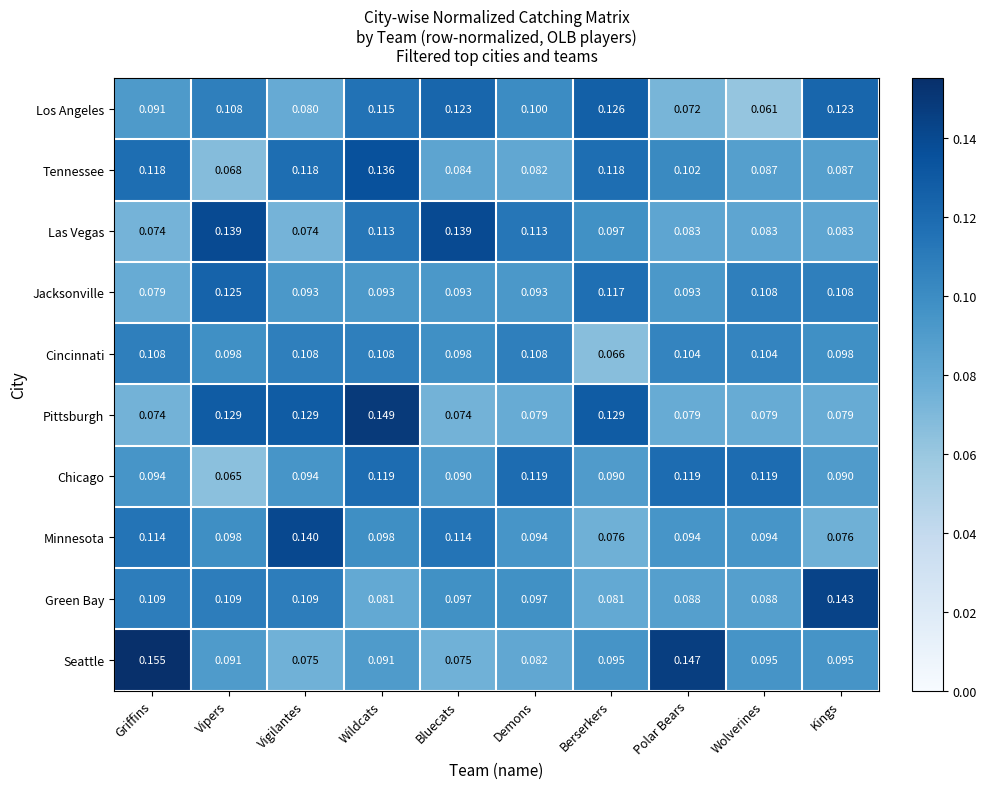

How many series are shown in this chart?

10